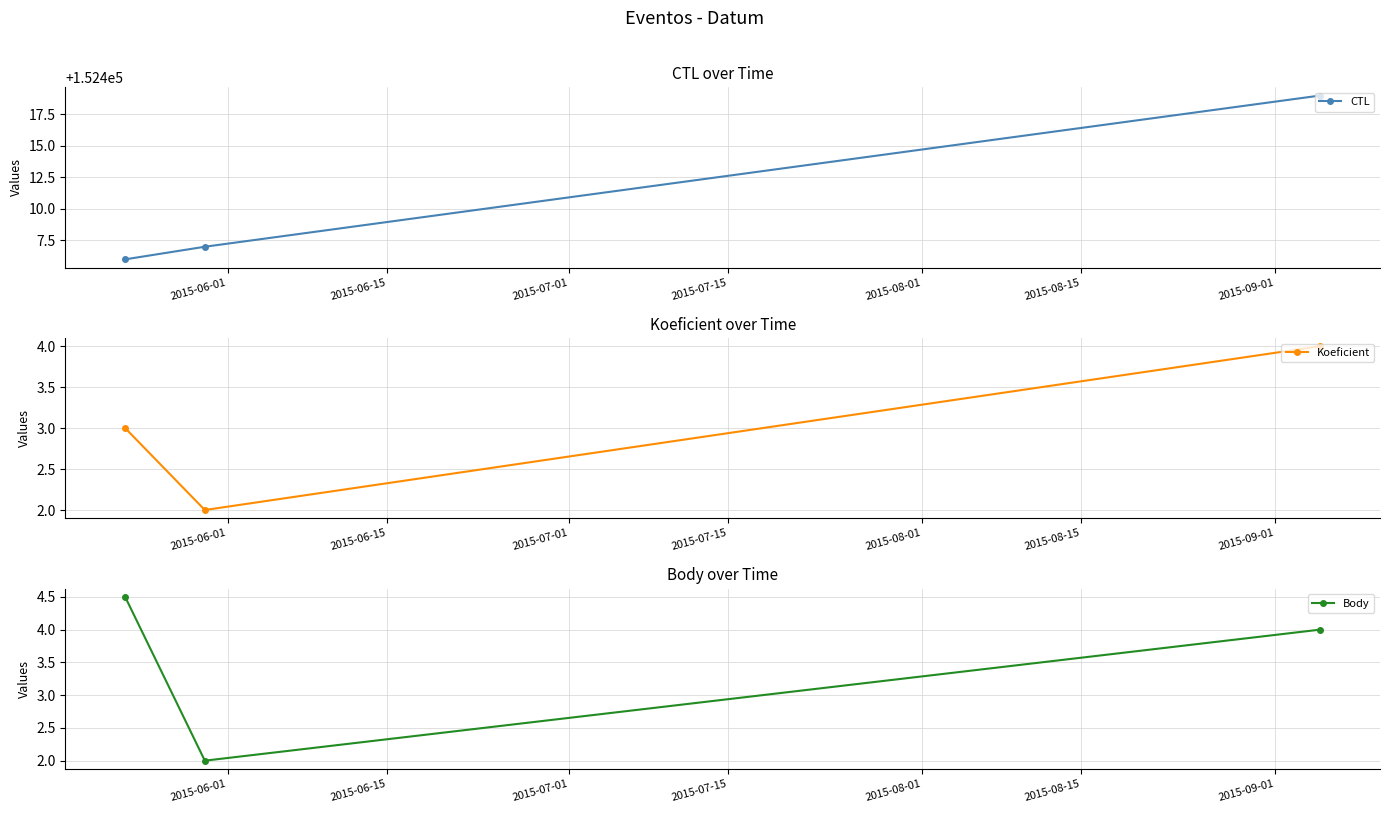

At how many categories does at least one series exceed 79787?

3